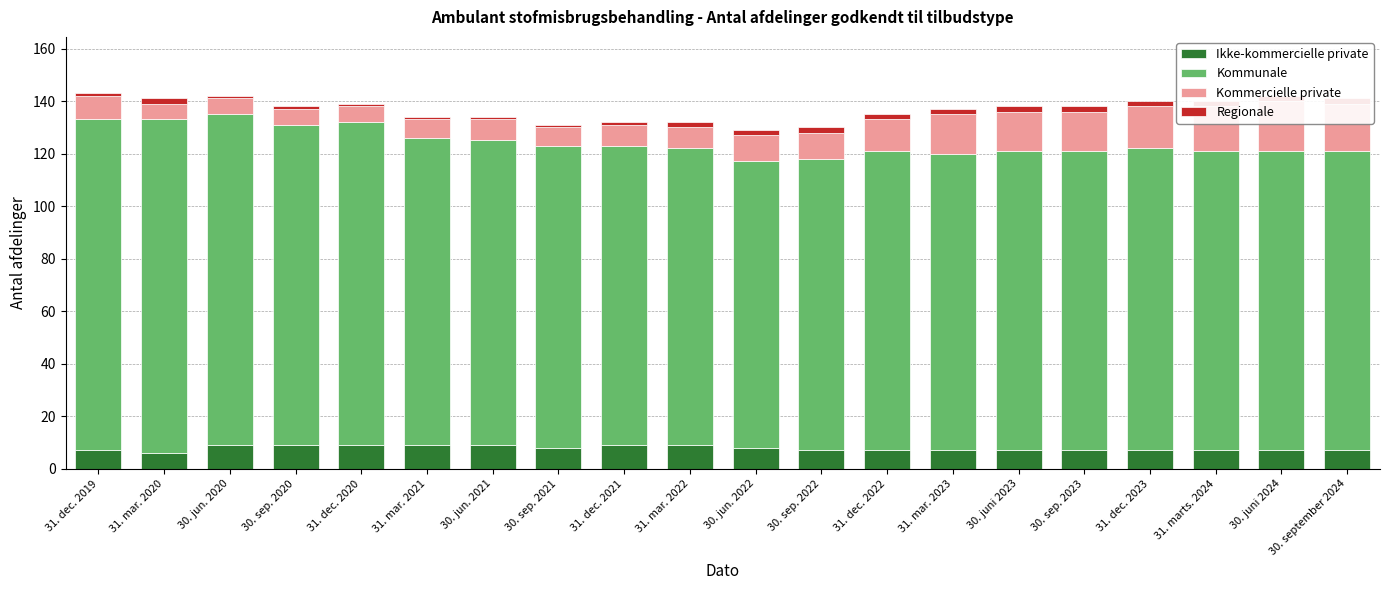

Reading left to right, transcribe all the data shown in this chart.

Ikke-kommercielle private: 7	6	9	9	9	9	9	8	9	9	8	7	7	7	7	7	7	7	7	7
Kommunale: 126	127	126	122	123	117	116	115	114	113	109	111	114	113	114	114	115	114	114	114
Kommercielle private: 9	6	6	6	6	7	8	7	8	8	10	10	12	15	15	15	16	17	19	18
Regionale: 1	2	1	1	1	1	1	1	1	2	2	2	2	2	2	2	2	2	2	2